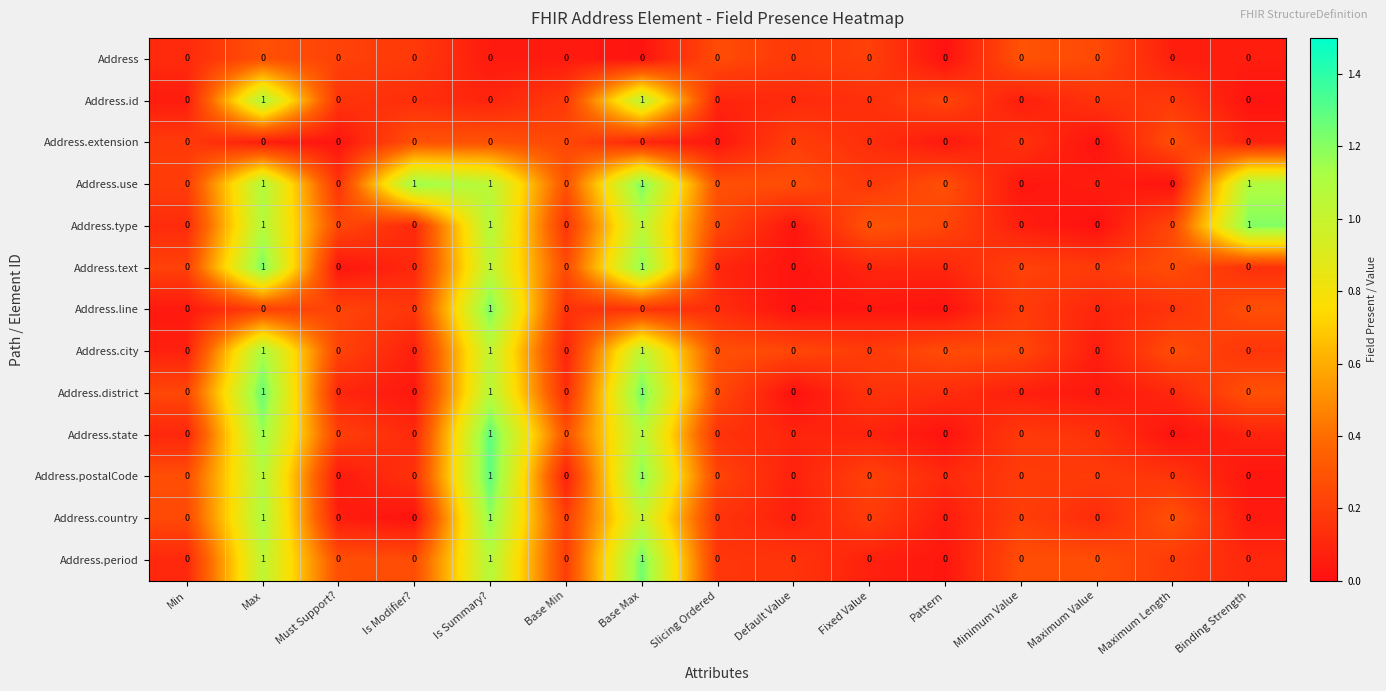

Is it true that Address.line equals -1 at Is Modifier??

False